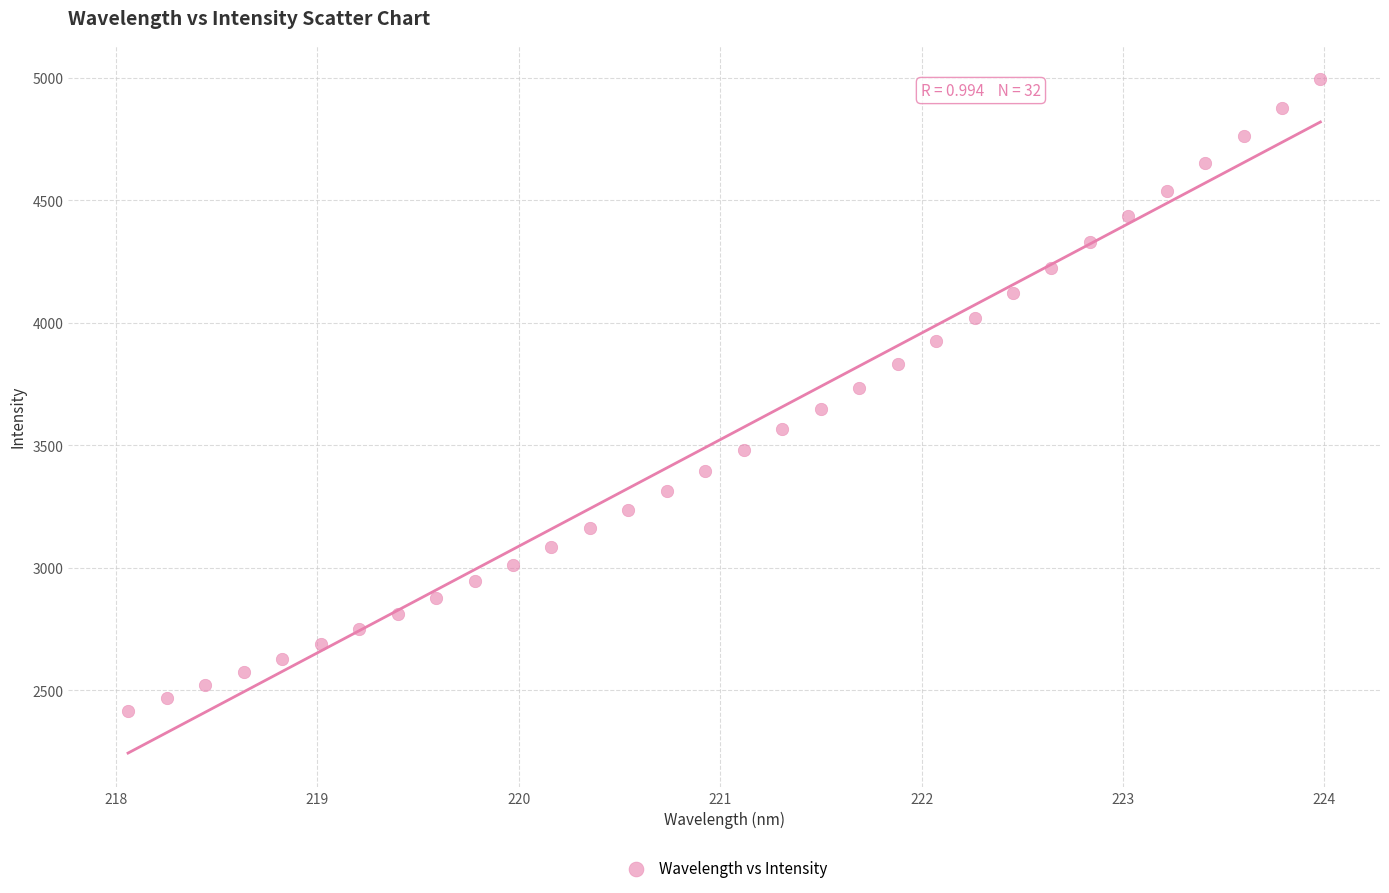

What is the range of Y values (max minus min)?

2579.8